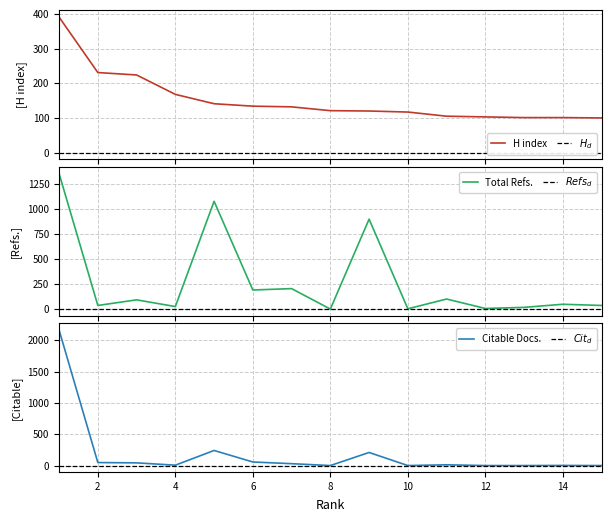

Is it true that H index equals 202 at 1?

False